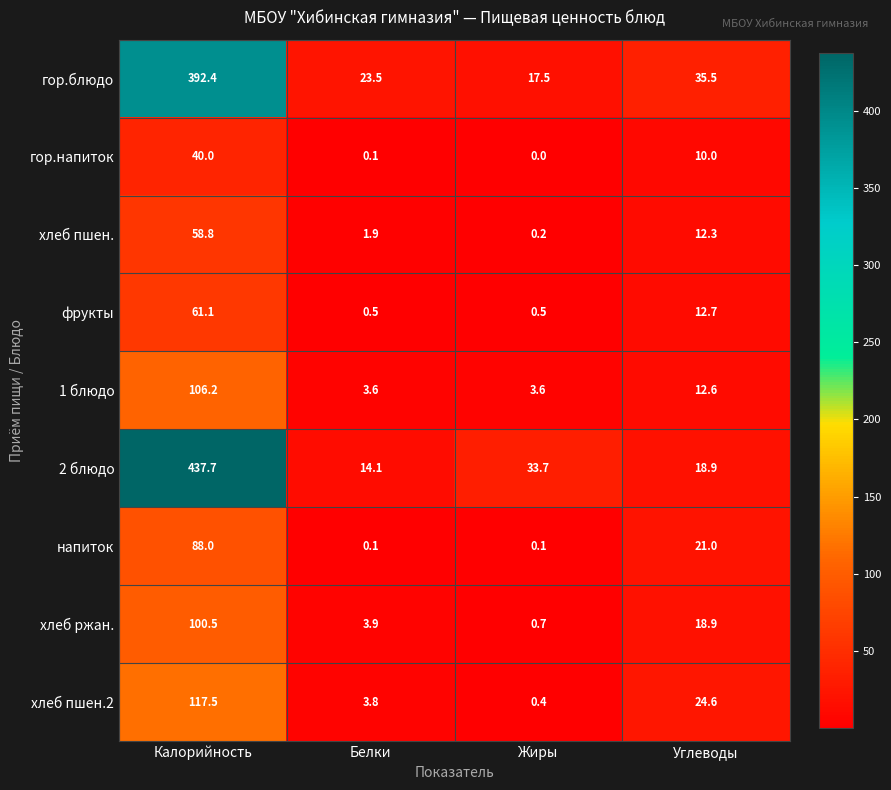

Between Калорийность and Белки, which series saw the biggest shift?

2 блюдо